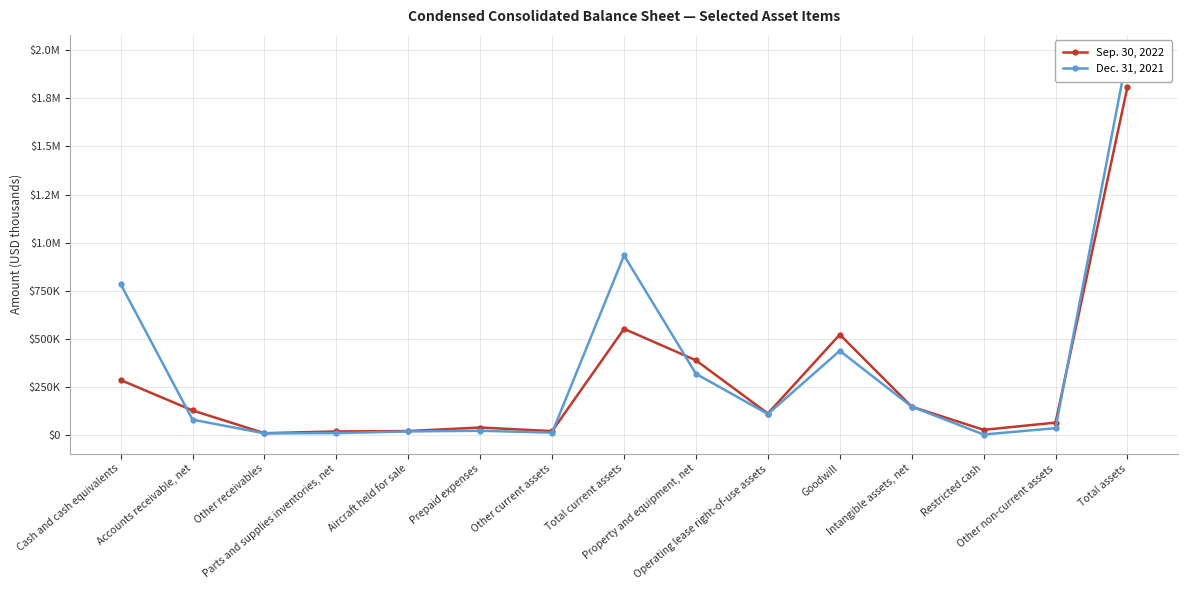

What is the label of the 5th point from the left?

Aircraft held for sale